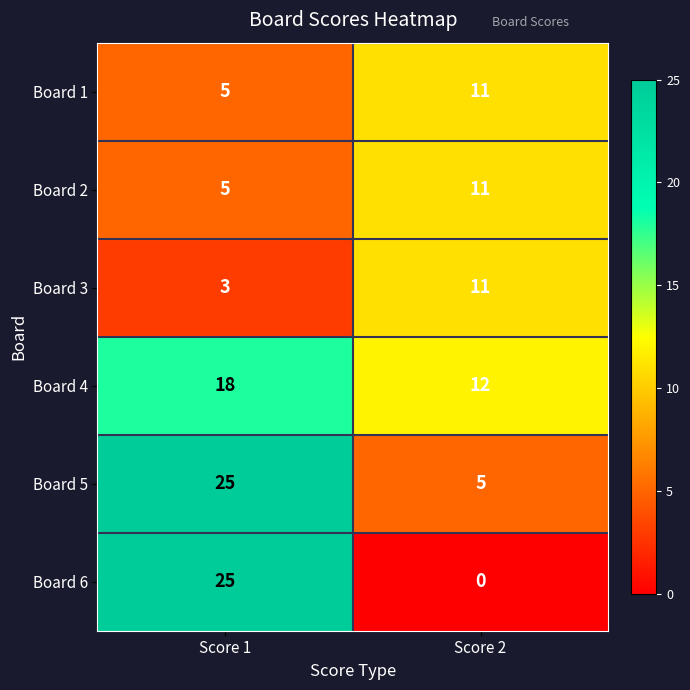

Reading right to left, list all the values displayed in this chart.

Board 1: 11	5
Board 2: 11	5
Board 3: 11	3
Board 4: 12	18
Board 5: 5	25
Board 6: 0	25